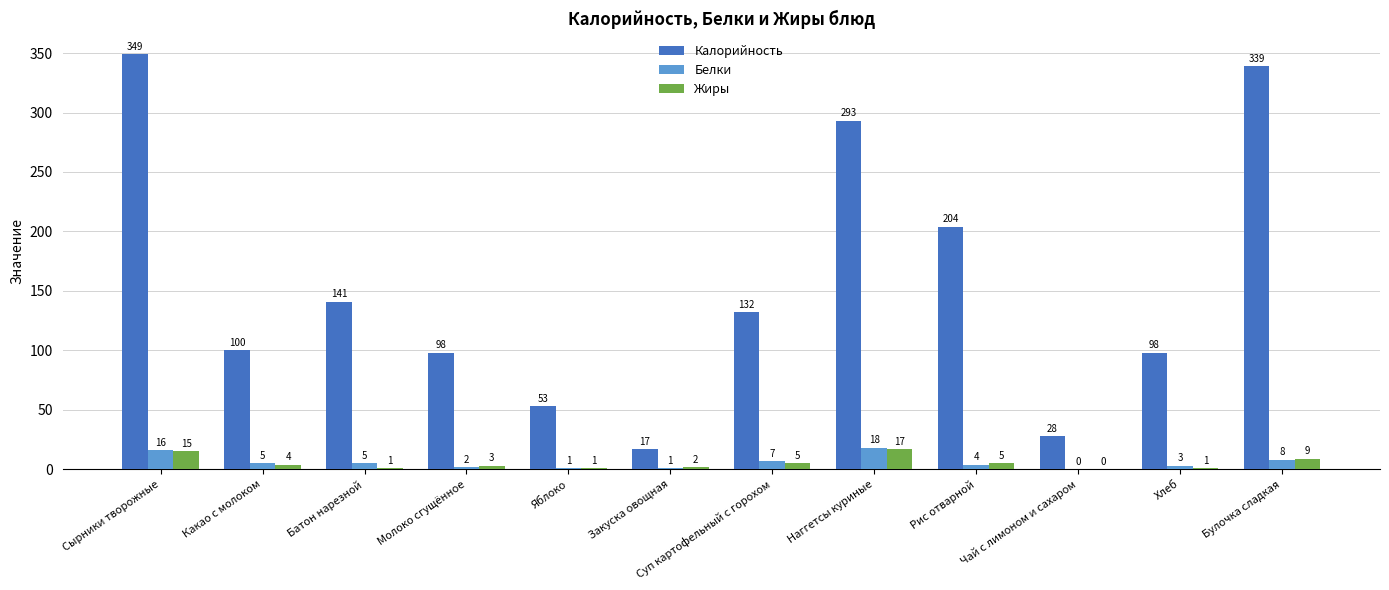

The value of Жиры at Сырники творожные is 15. True or false?

True